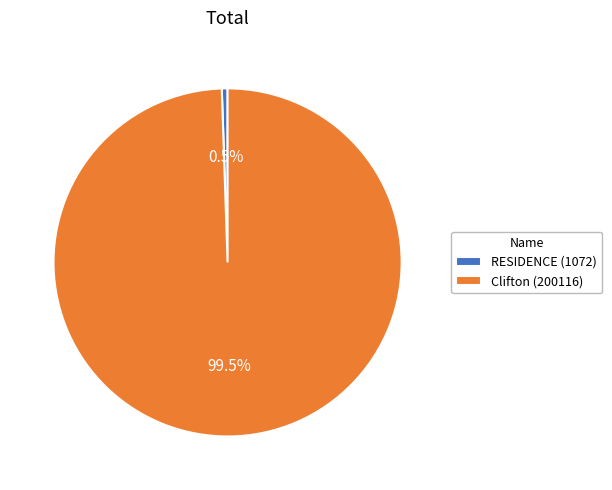

Which category has the smallest portion of the pie?

RESIDENCE